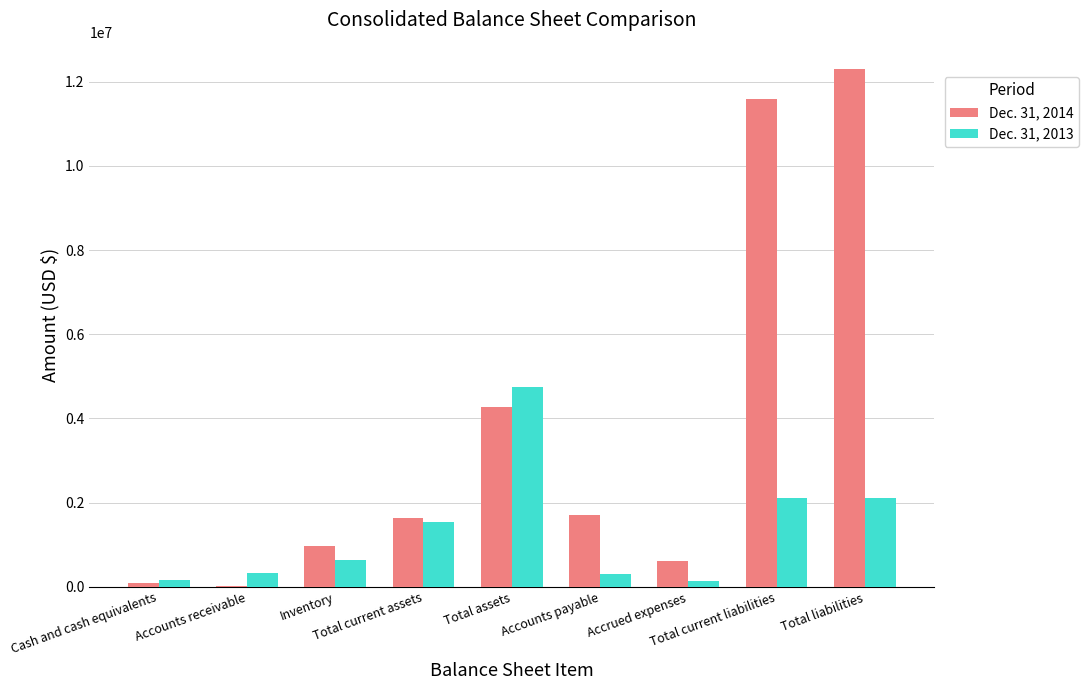

What is the maximum value shown in the chart?

12312066